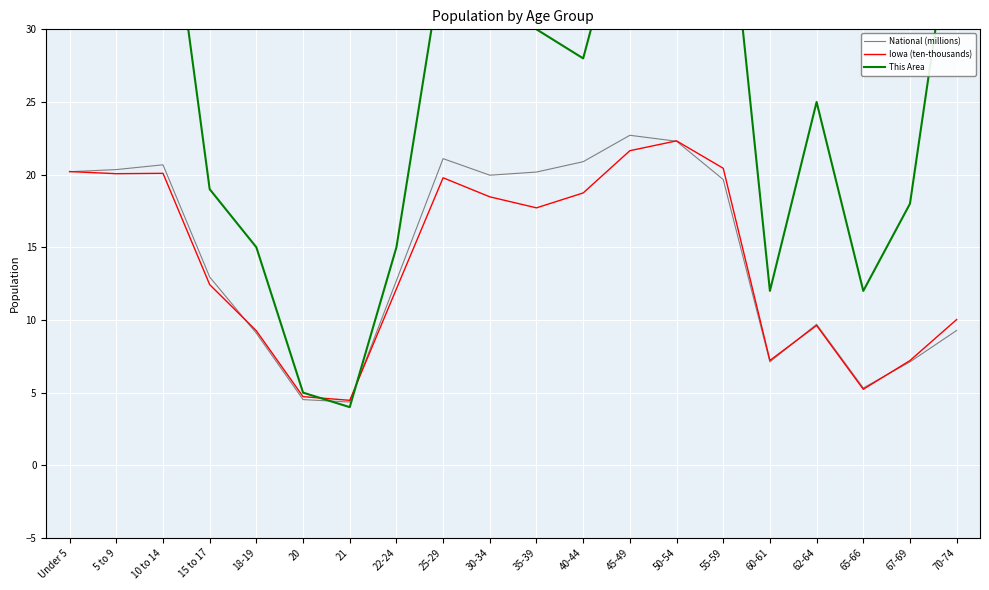

Reading right to left, list all the values displayed in this chart.

National (millions): 70-74=9.3	67-69=7.1	65-66=5.3	62-64=9.7	60-61=7.1	55-59=19.7	50-54=22.3	45-49=22.7	40-44=20.9	35-39=20.2	30-34=20.0	25-29=21.1	22-24=12.7	21=4.4	20=4.5	18-19=9.1	15 to 17=13.0	10 to 14=20.7	5 to 9=20.3	Under 5=20.2
Iowa (ten-thousands): 70-74=10.0	67-69=7.2	65-66=5.2	62-64=9.6	60-61=7.2	55-59=20.4	50-54=22.3	45-49=21.6	40-44=18.7	35-39=17.7	30-34=18.5	25-29=19.8	22-24=12.1	21=4.5	20=4.7	18-19=9.3	15 to 17=12.4	10 to 14=20.1	5 to 9=20.1	Under 5=20.2
This Area: 70-74=40.0	67-69=18.0	65-66=12.0	62-64=25.0	60-61=12.0	55-59=43.0	50-54=40.0	45-49=40.0	40-44=28.0	35-39=30.0	30-34=33.0	25-29=35.0	22-24=15.0	21=4.0	20=5.0	18-19=15.0	15 to 17=19.0	10 to 14=43.0	5 to 9=40.0	Under 5=39.0